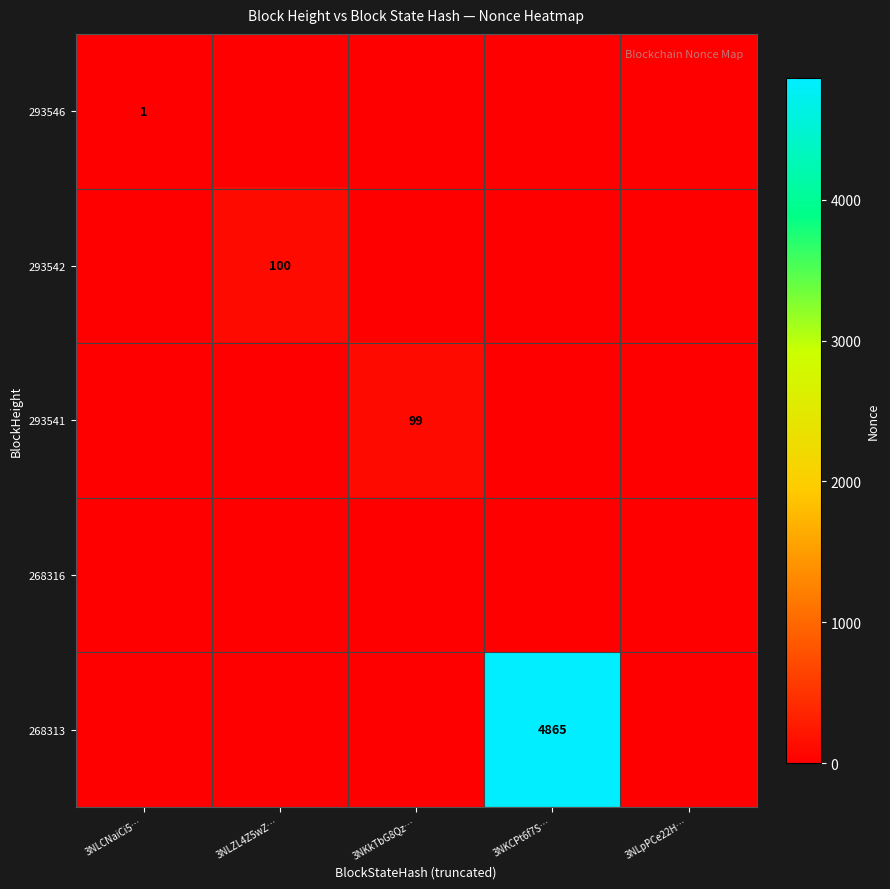

Which series has the widest spread of values?

268313